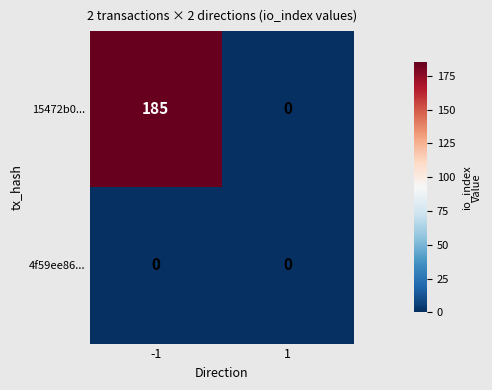

Which series has the largest total across all categories?

15472b0...